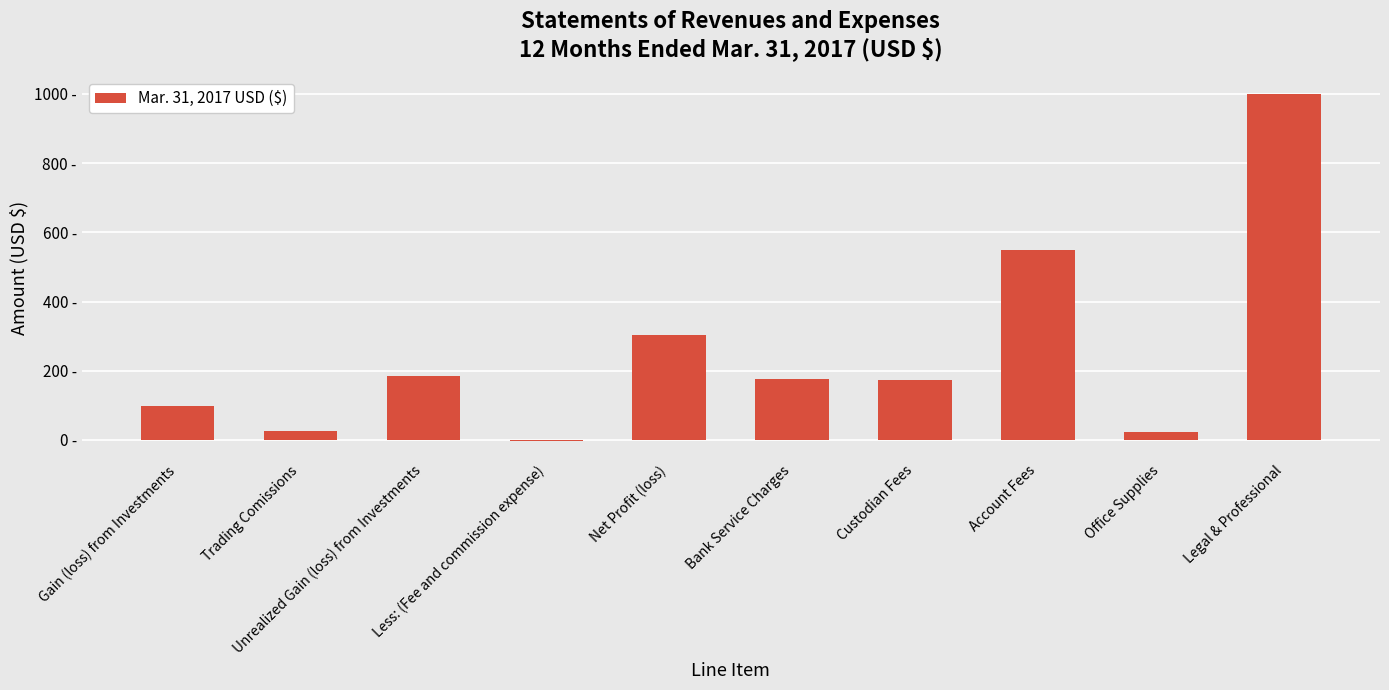

Which label corresponds to the smallest value in the chart?

Less: (Fee and commission expense)